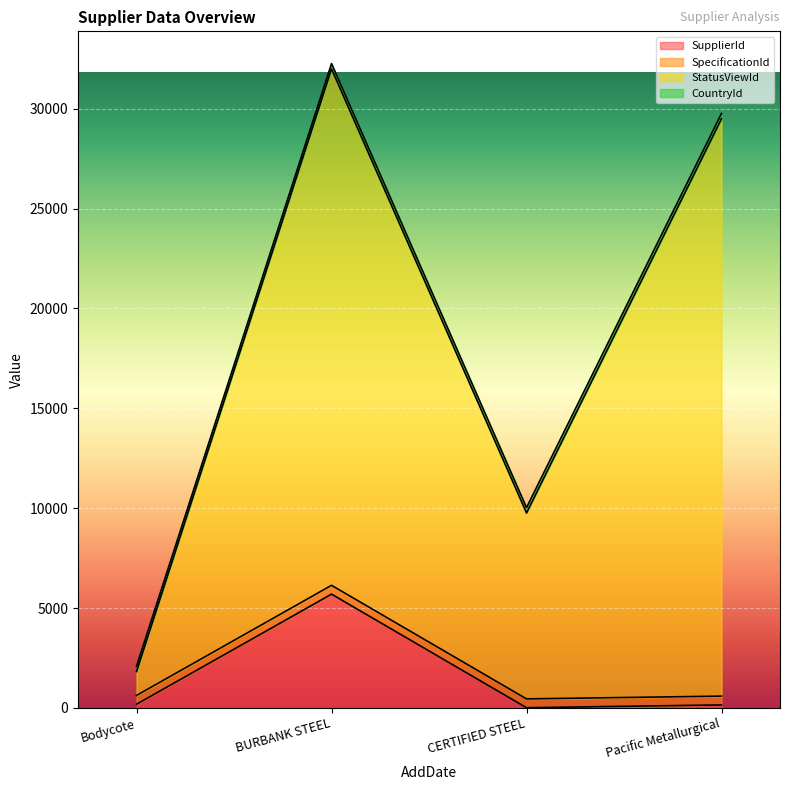

At which label does SupplierId reach its peak?

BURBANK STEEL